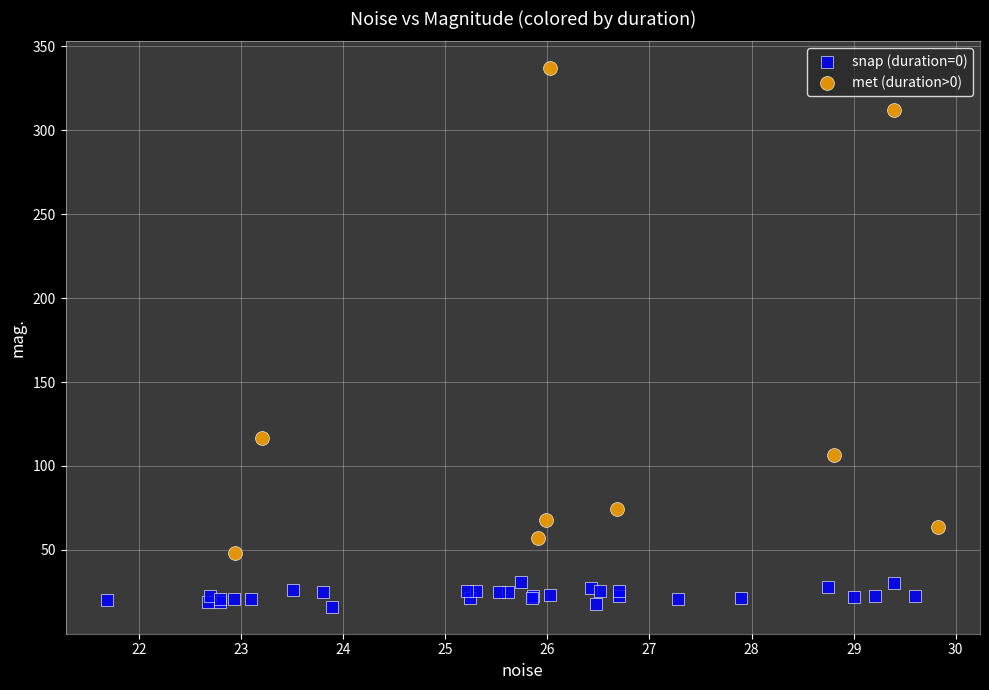

Which series has the widest spread of Y values?

met (duration>0)